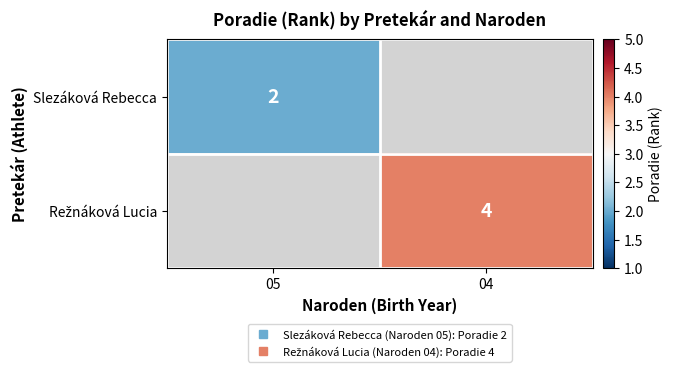

Rank the series by their maximum value, from highest to lowest.

Režnáková Lucia, Slezáková Rebecca